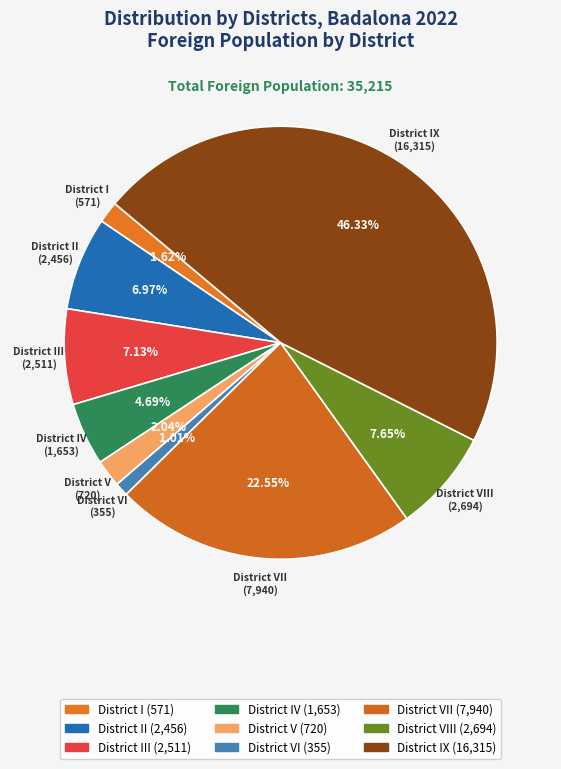

Count the number of slices in the pie.

9